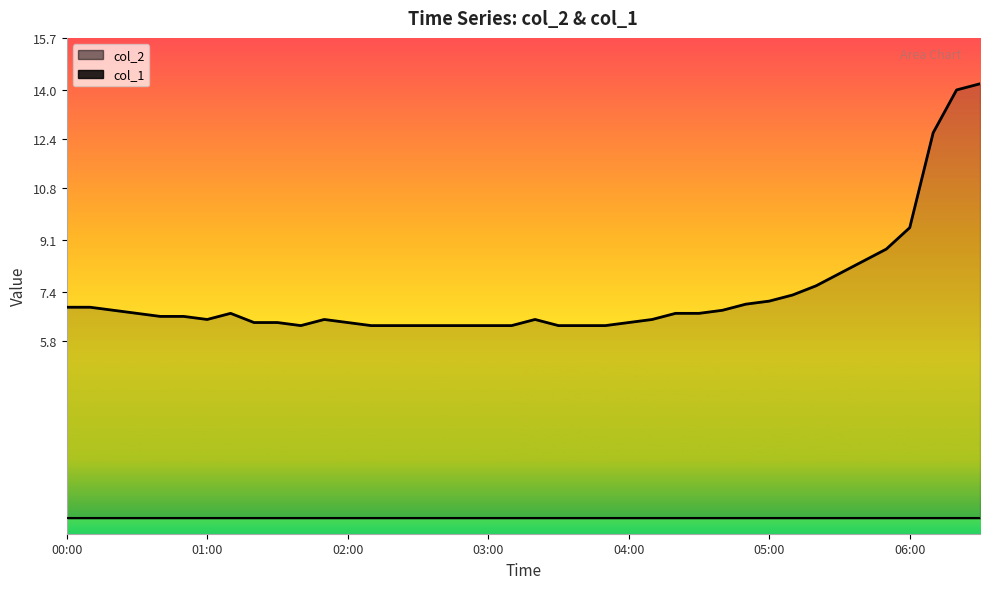

True or false: col_2 line and col_1 line cross at least once.

False